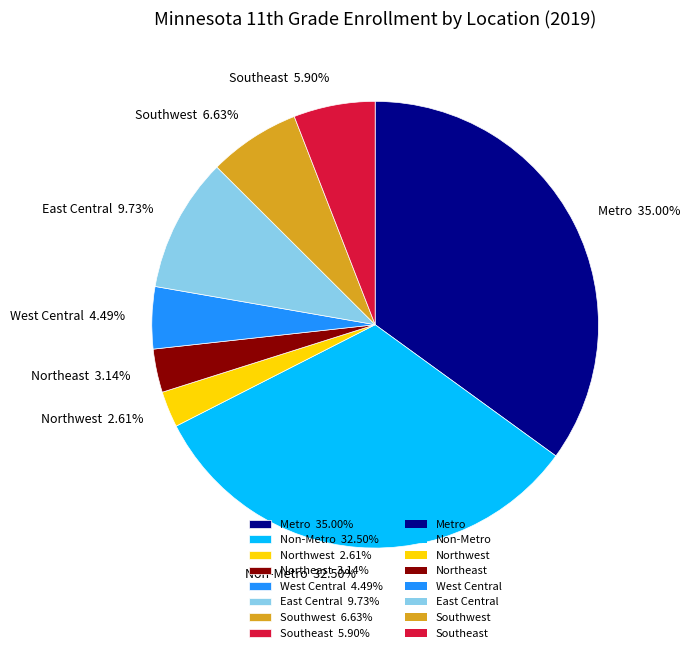

The Southwest slice represents 1% of the pie. True or false?

False